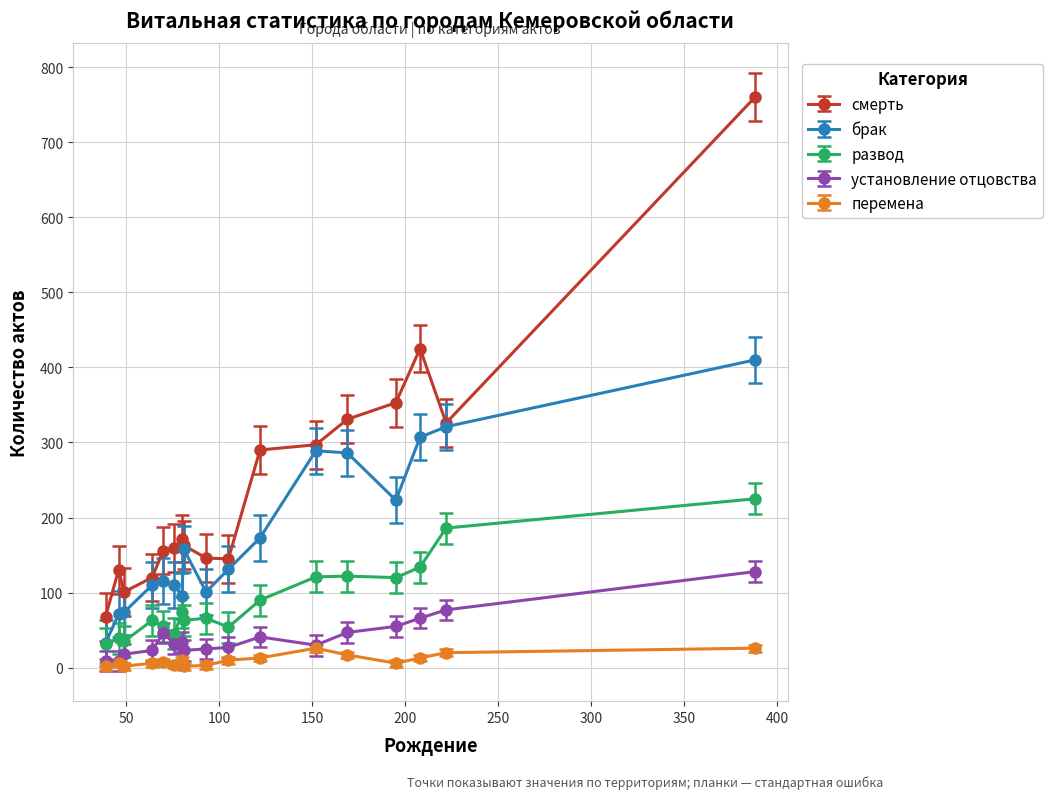

What is the sum of all перемена values?

173